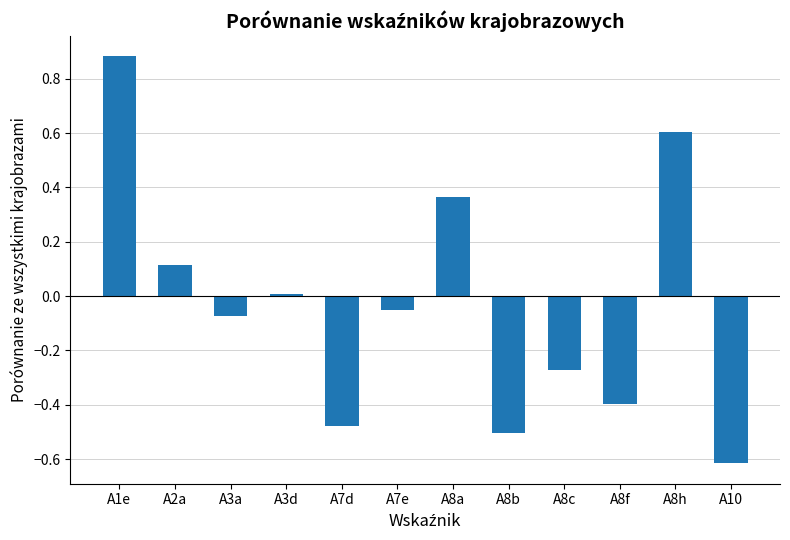

Count the number of data series in this chart.

1